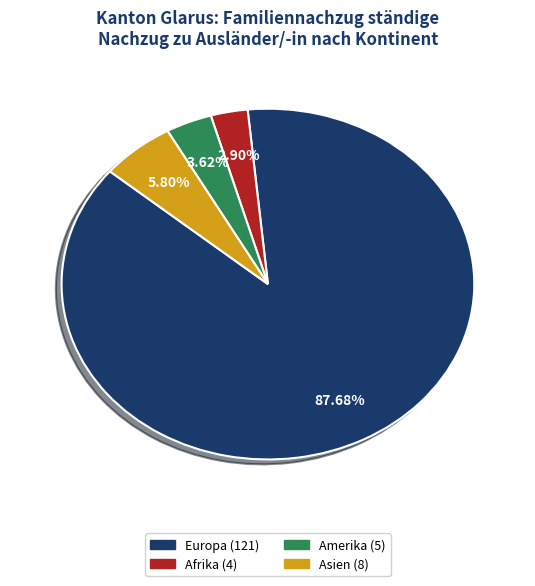

Is there any slice that represents more than half of the pie?

Yes